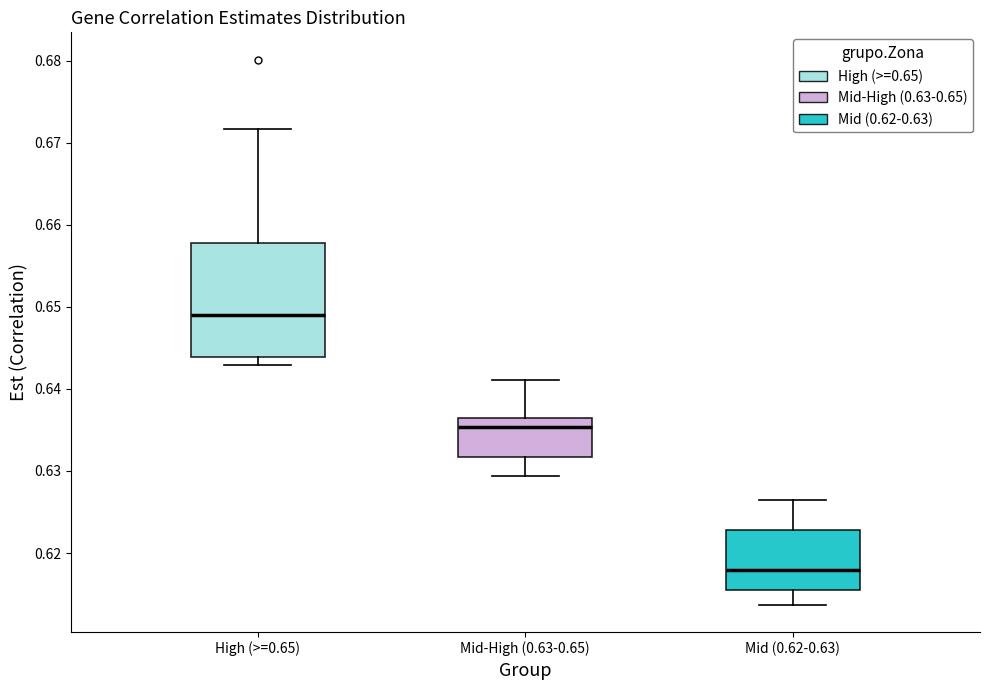

Where does the upper whisker of the box for Mid (0.62-0.63) end on the y-axis? The values are not printed on the chart, so give them approximately, as read against the axis.

0.626